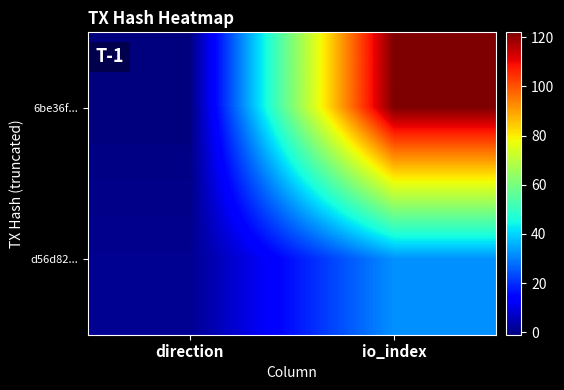

At how many categories does at least one series exceed 35?

1